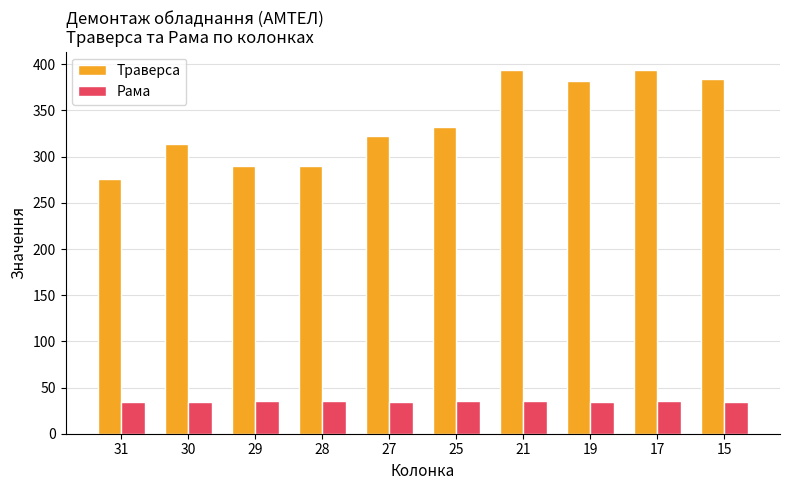

Which series has the widest spread of values?

Траверса